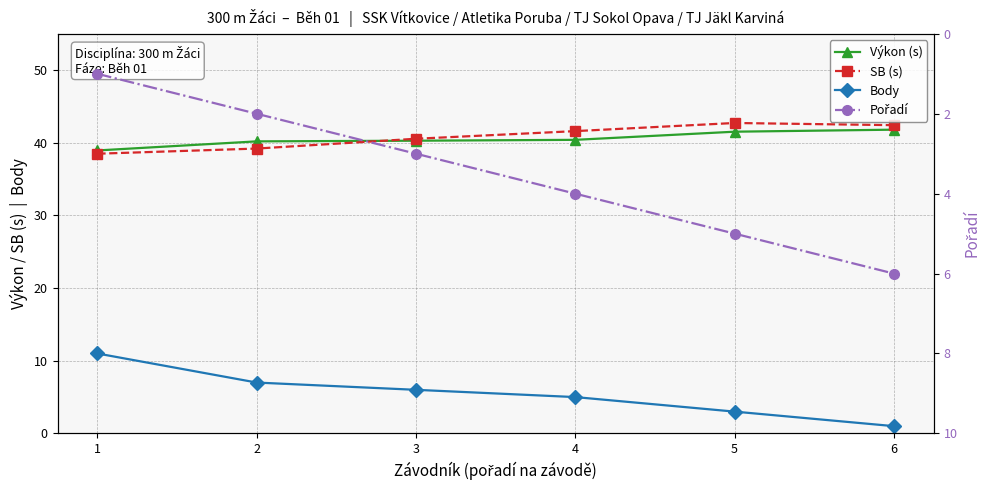

What is the sum of the Pořadí values at 3 and 5?

8.0